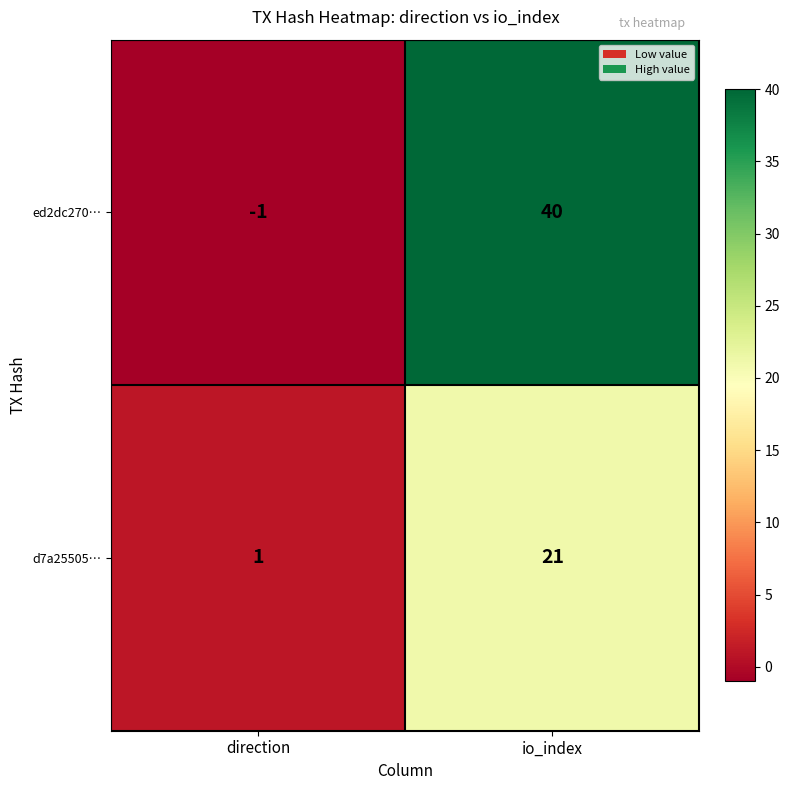

List the series in order of their overall mean, lowest first.

d7a25505…, ed2dc270…